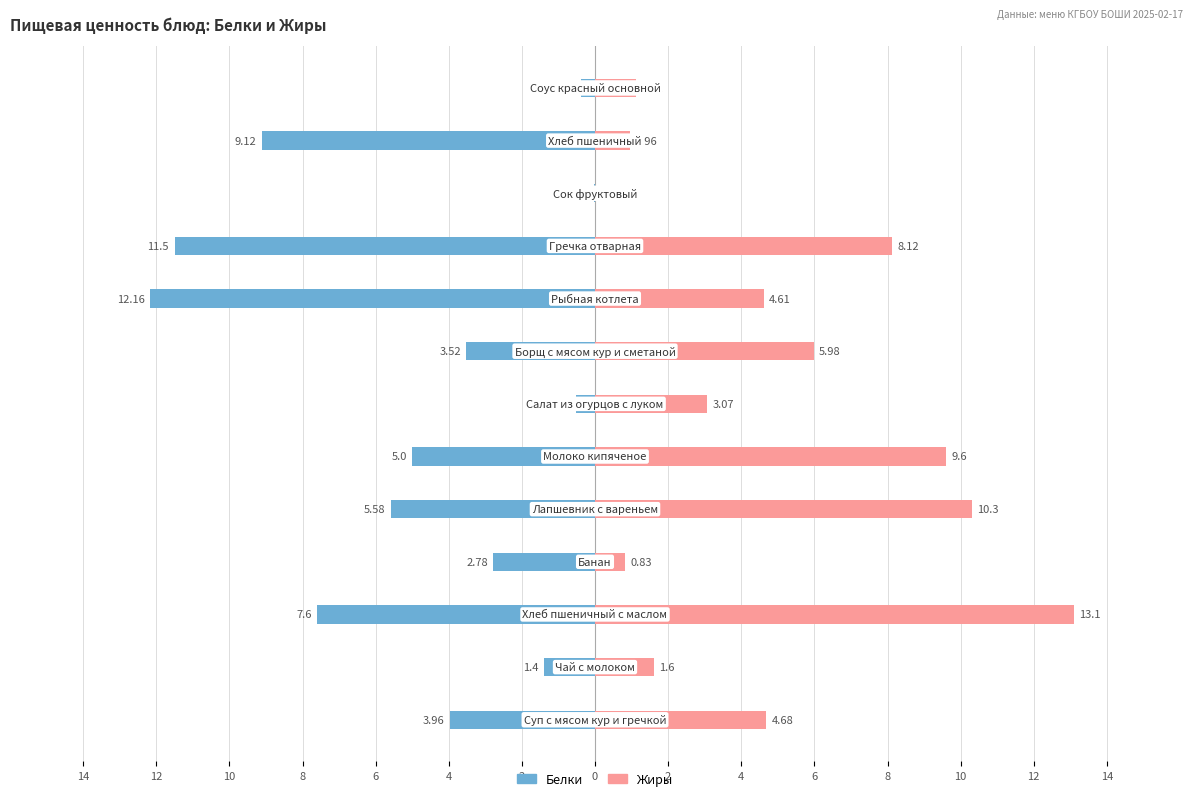

Is the value of Жиры at 6 greater than the value of Белки at 0?

Yes